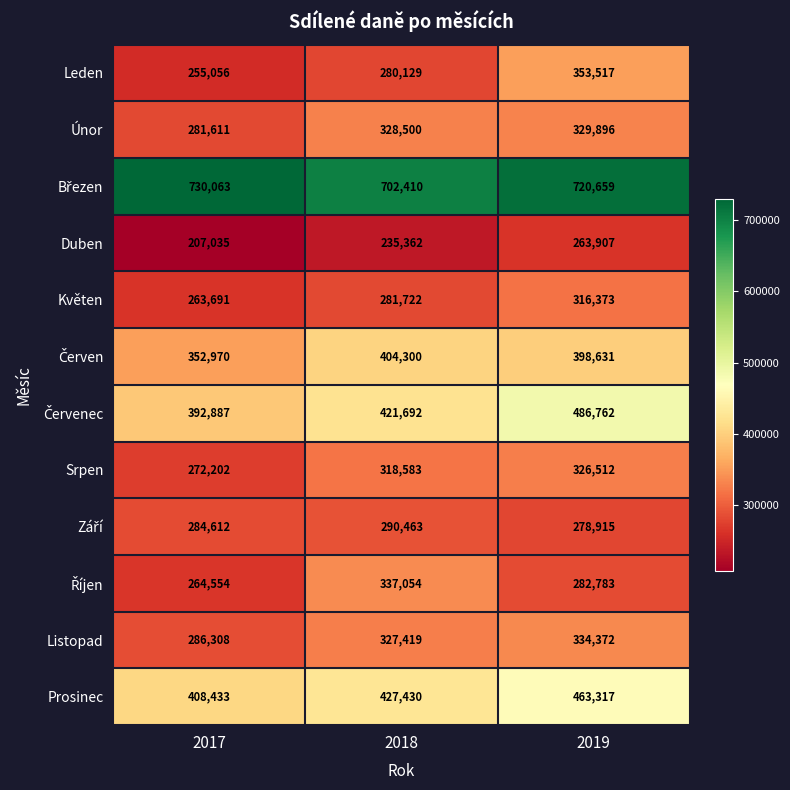

The Leden series shows 93330 at 2019. True or false?

False